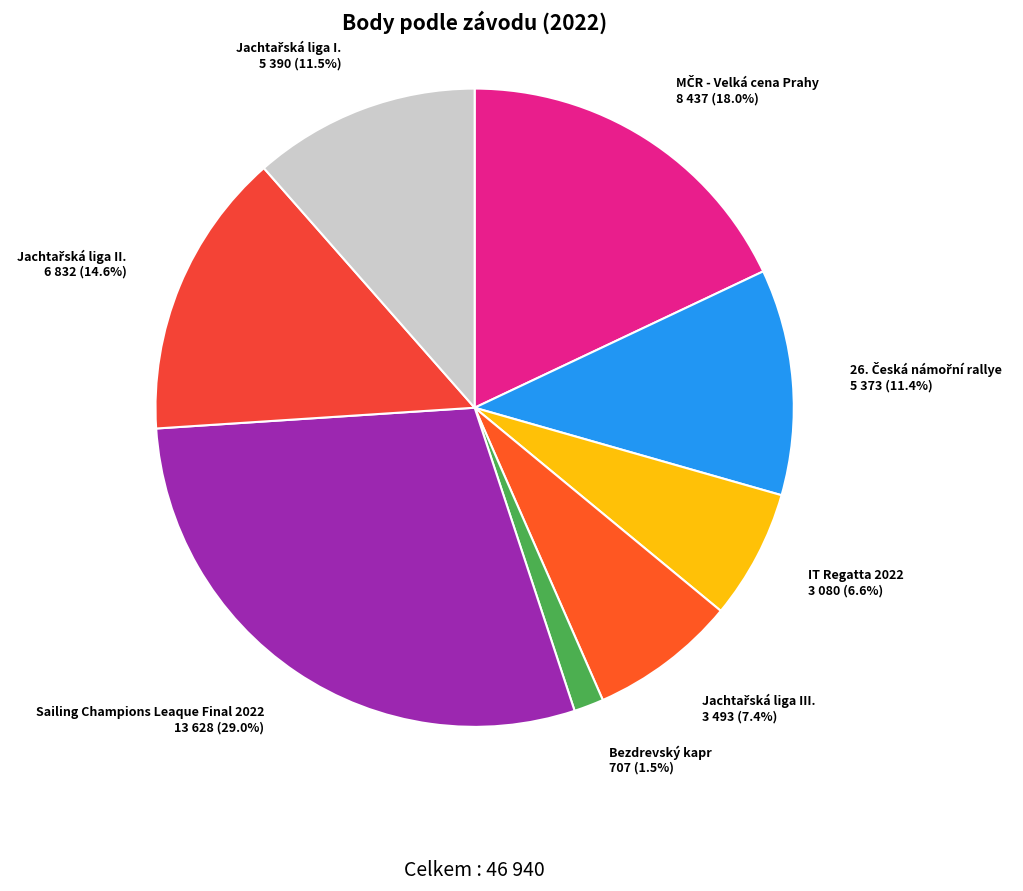

How many slices are in this pie chart?

8